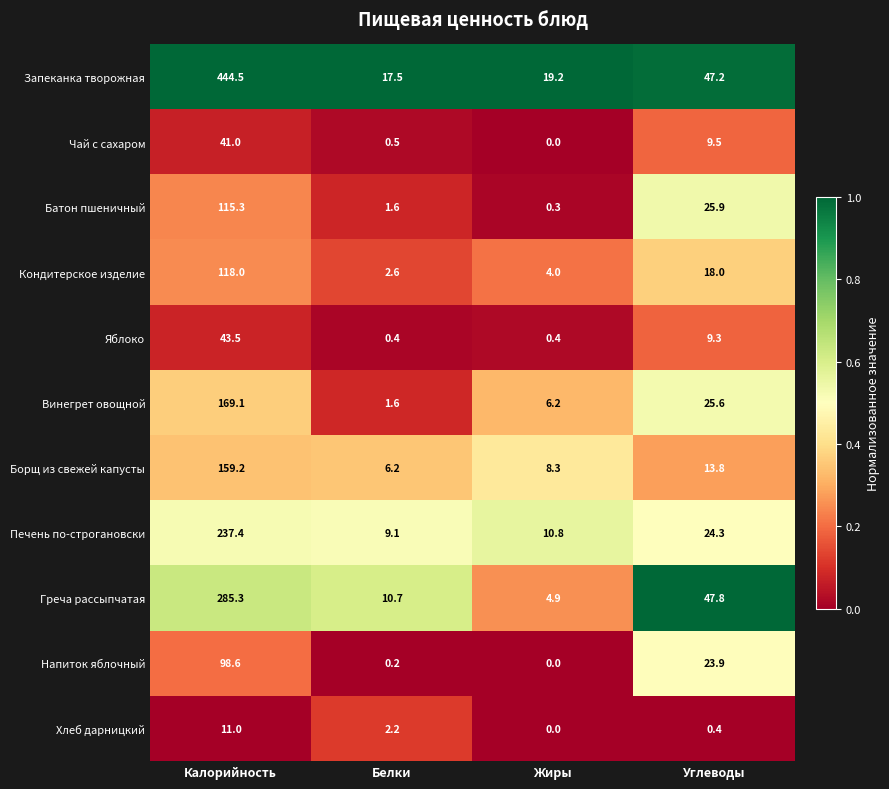

Is it true that Напиток яблочный equals 55.3 at Жиры?

False